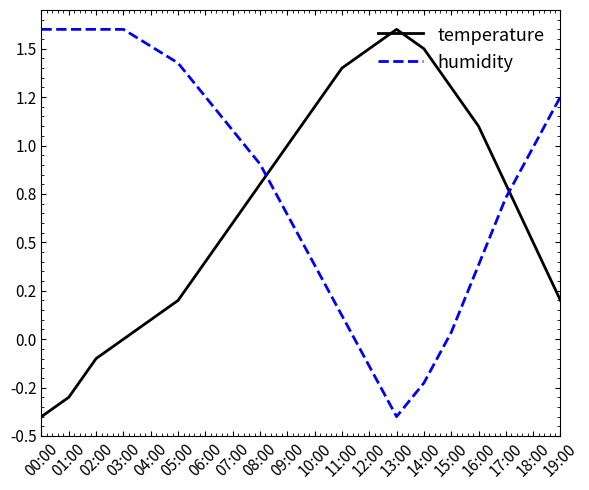

At which label is humidity closest to 0?

15:00